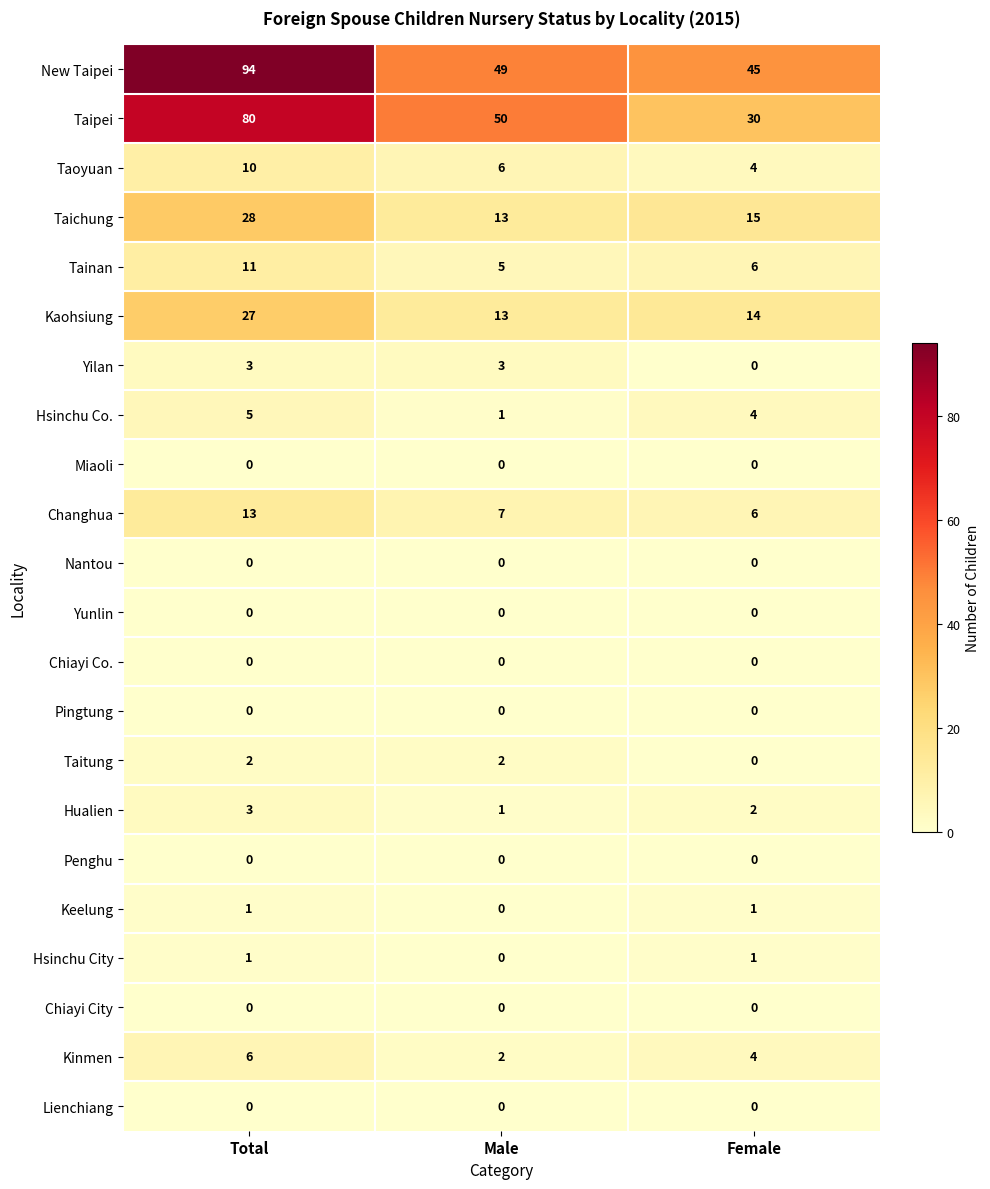

At which label is Taichung closest to 20?

Female